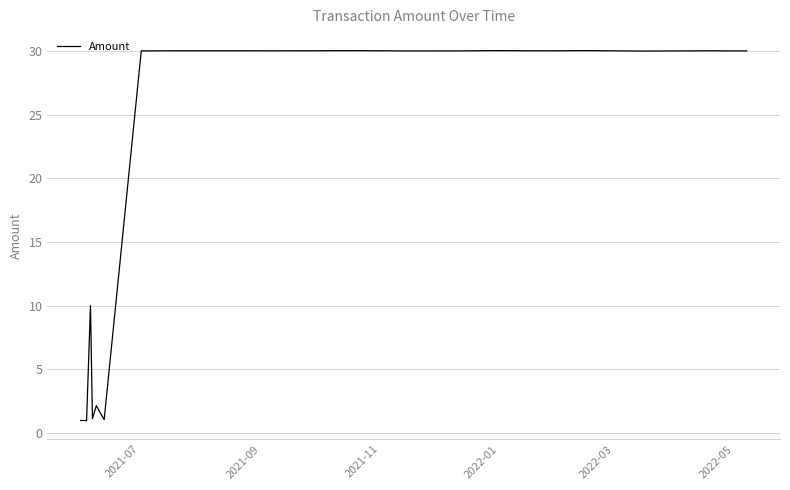

What is the maximum value shown in the chart?

30.0